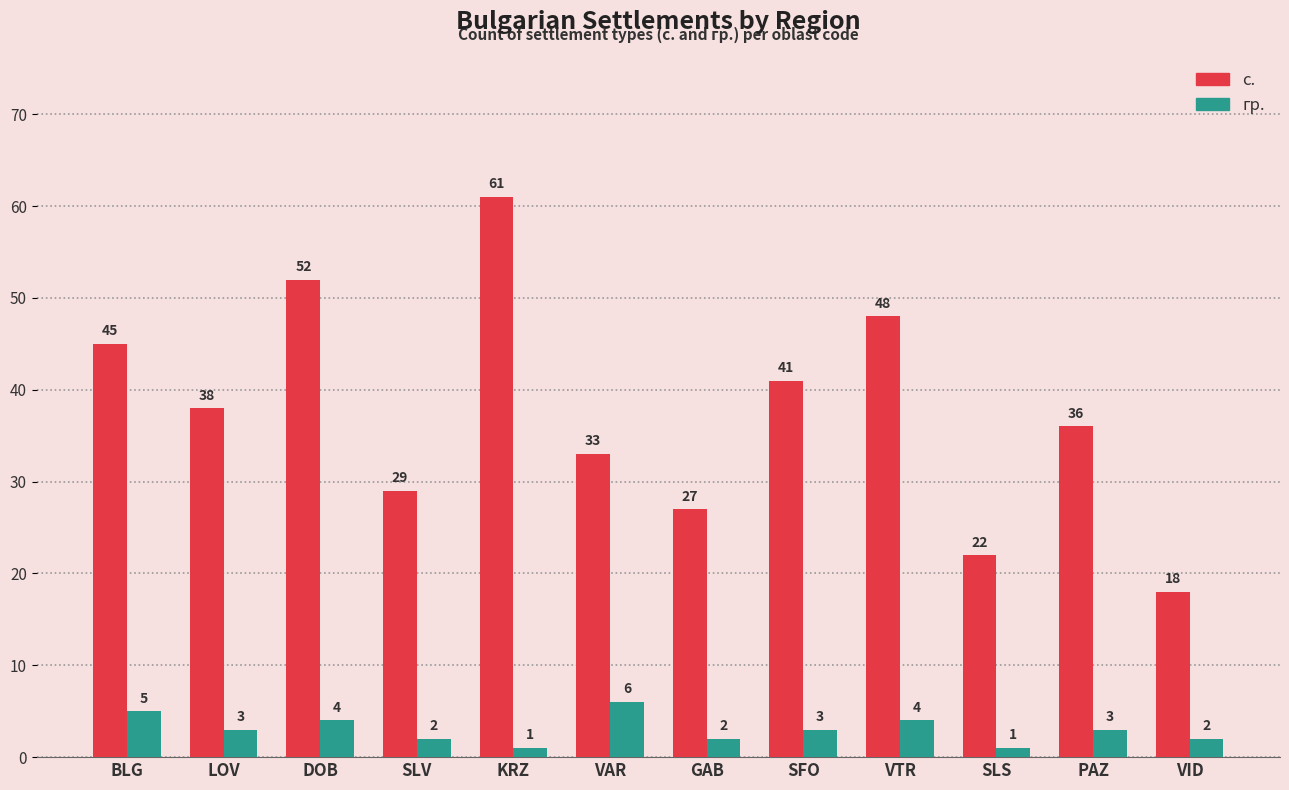

Rank the series by their maximum value, from highest to lowest.

с., гр.